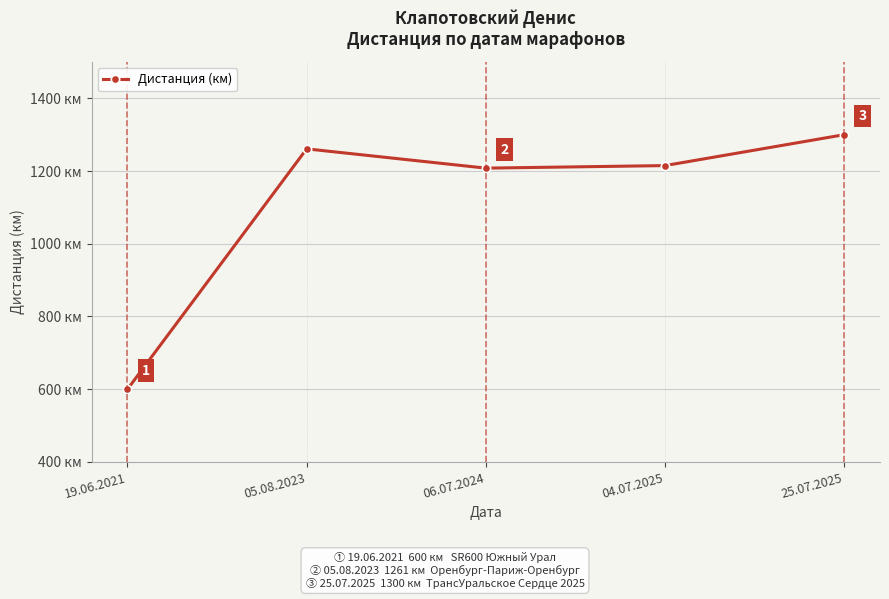

Does the chart have visible grid lines?

Yes